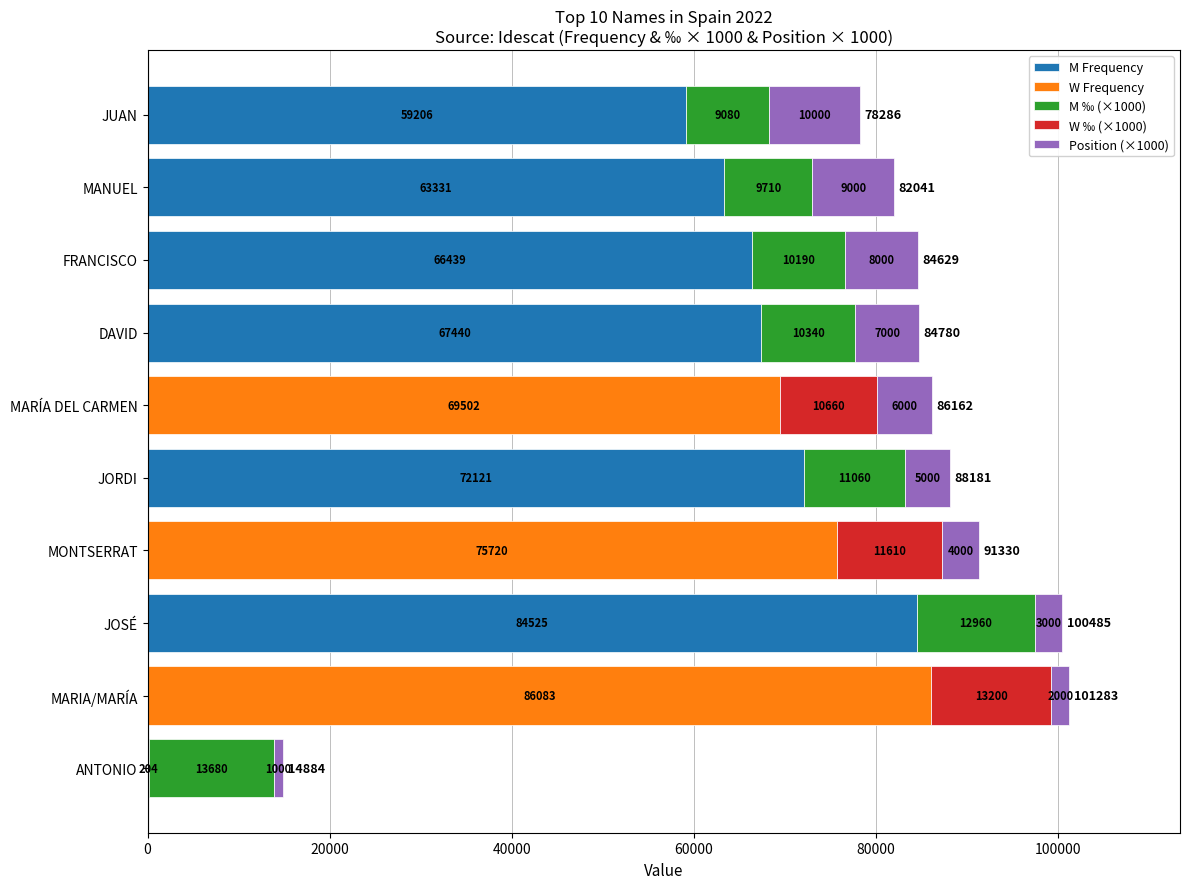

What is the highest value of the M Frequency series?

84525